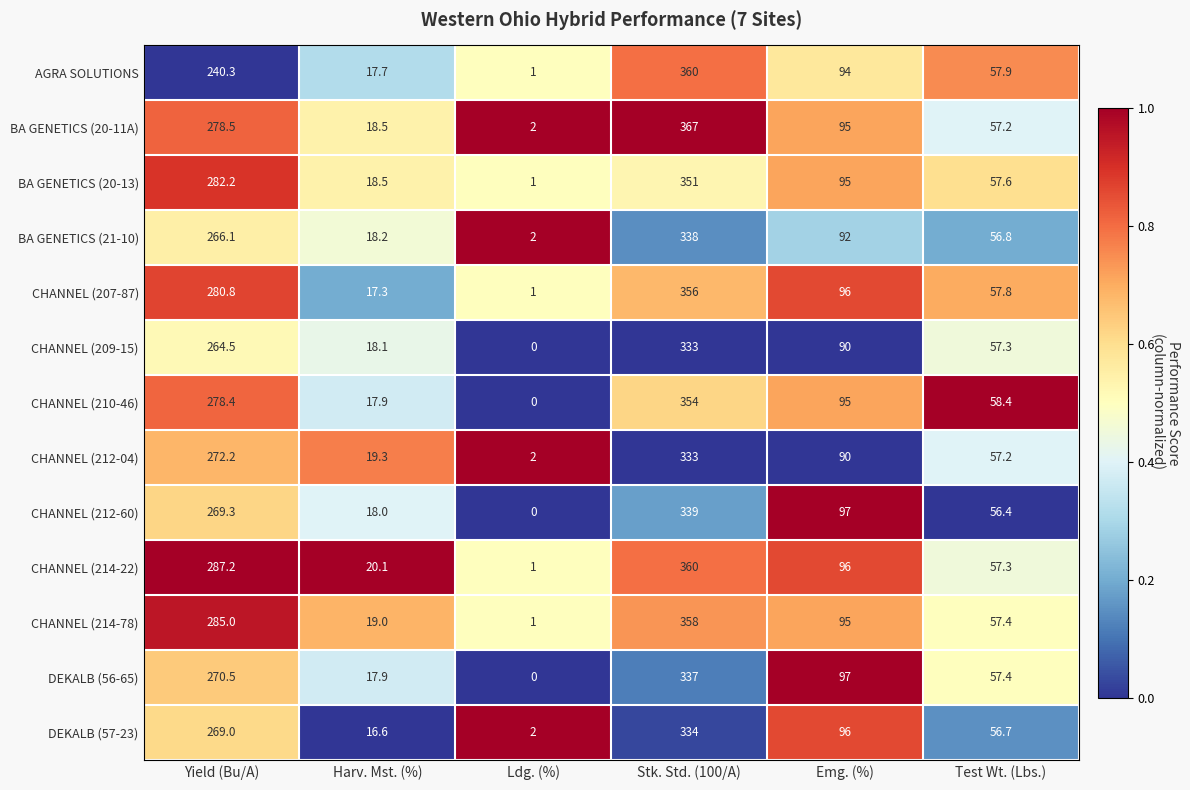

Is it true that BA GENETICS (20-11A) equals 278.5 at Yield (Bu/A)?

True